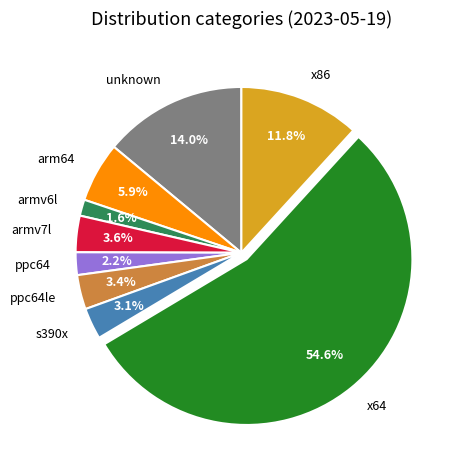

Is it true that arm64 is 13% of the pie?

False